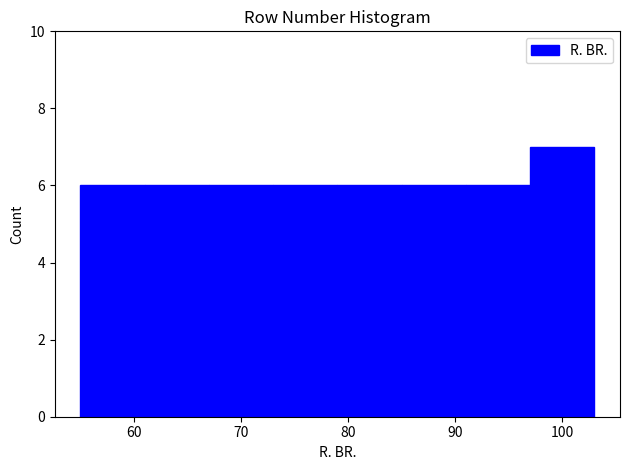

Reading left to right, transcribe this chart: for each bar, give the range it covers on the x-axis and its height. The values are not printed on the chart, so give them approximately, as read against the axis.

55 to 61: 6
61 to 67: 6
67 to 73: 6
73 to 79: 6
79 to 85: 6
85 to 91: 6
91 to 97: 6
97 to 103: 7